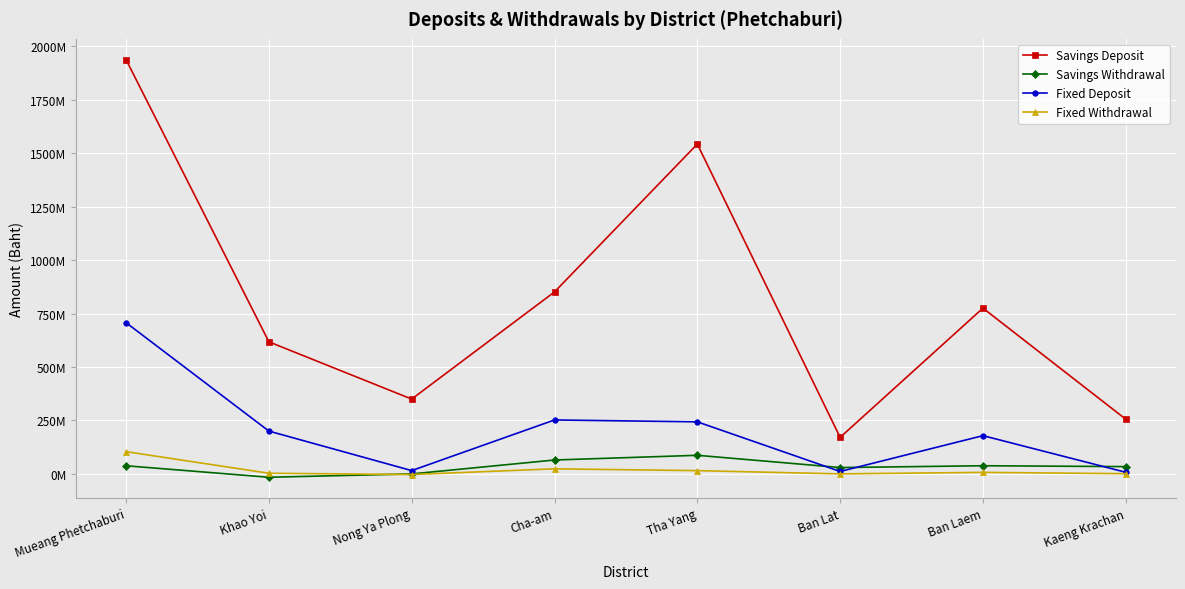

Is this an area chart (filled region under the line)?

No